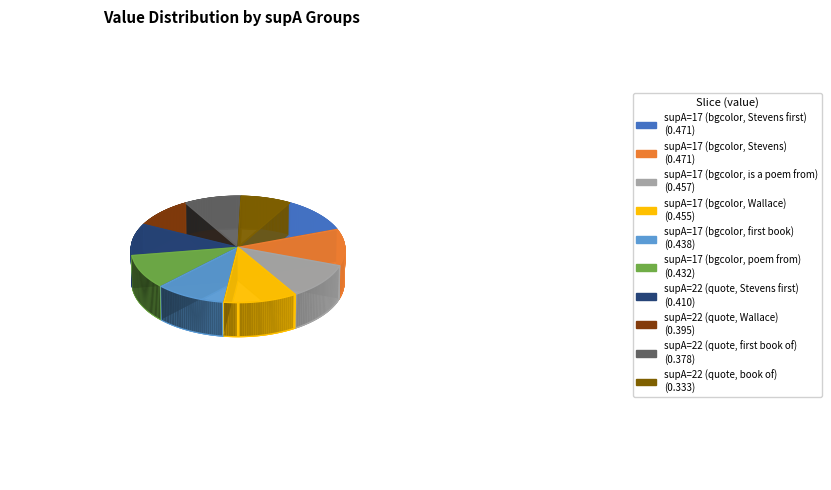

Does supA=17 (bgcolor, Stevens) account for over 50% of the chart?

No